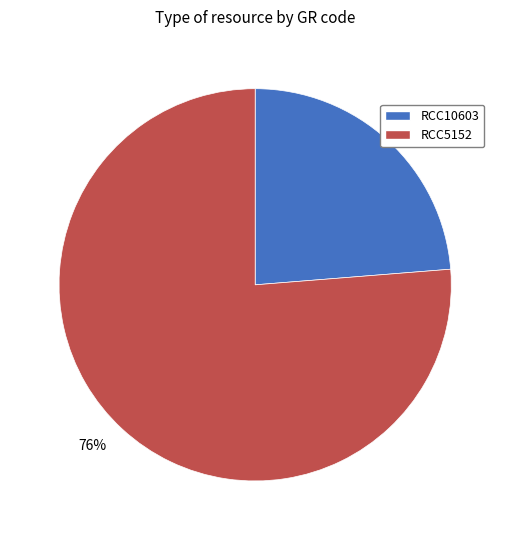

To the nearest percent, what portion does RCC5152 represent?

76%